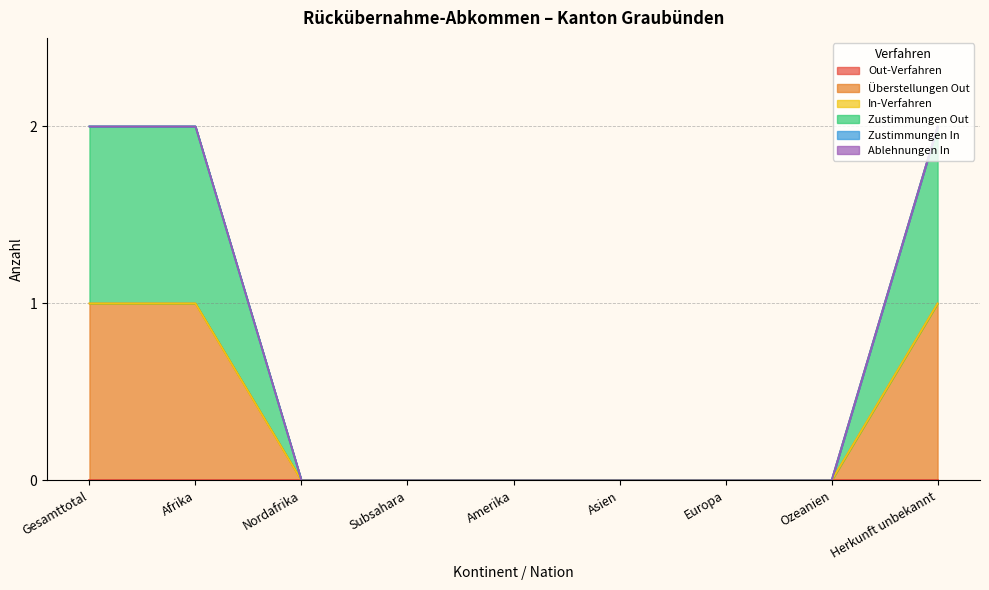

How many data points does each series have?

9